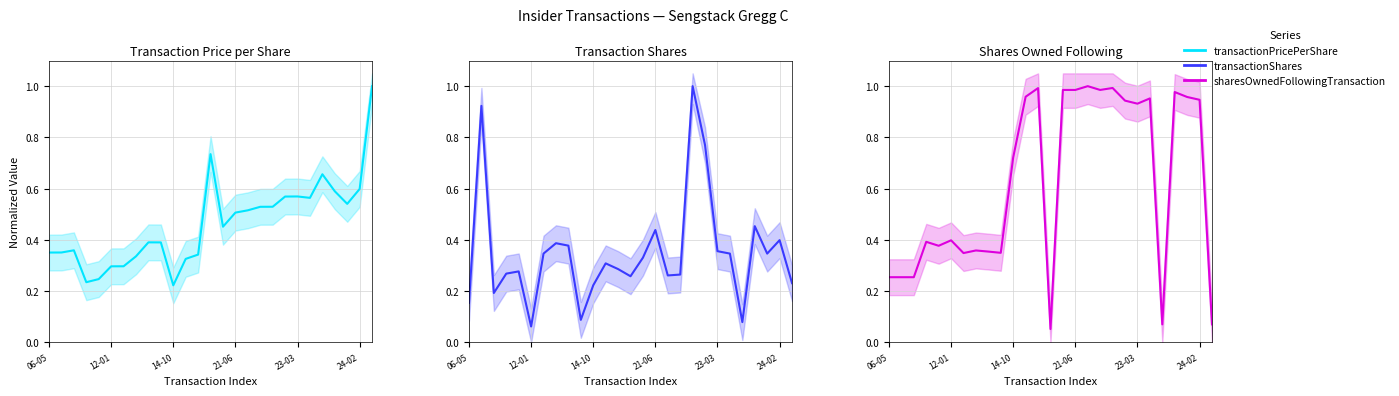

What are all the series names shown in the legend?

transactionPricePerShare, transactionShares, sharesOwnedFollowingTransaction